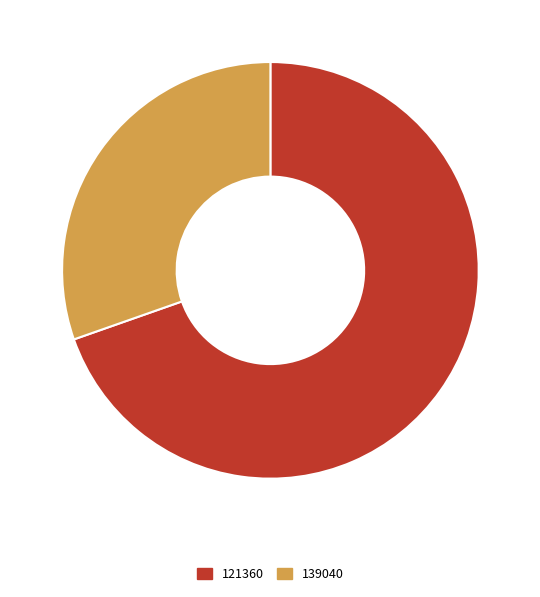

Which category has the smallest portion of the pie?

139040